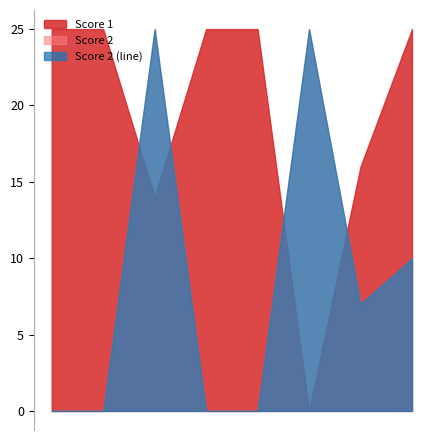

List the series in order of their peak value, highest first.

Score 1, Score 2